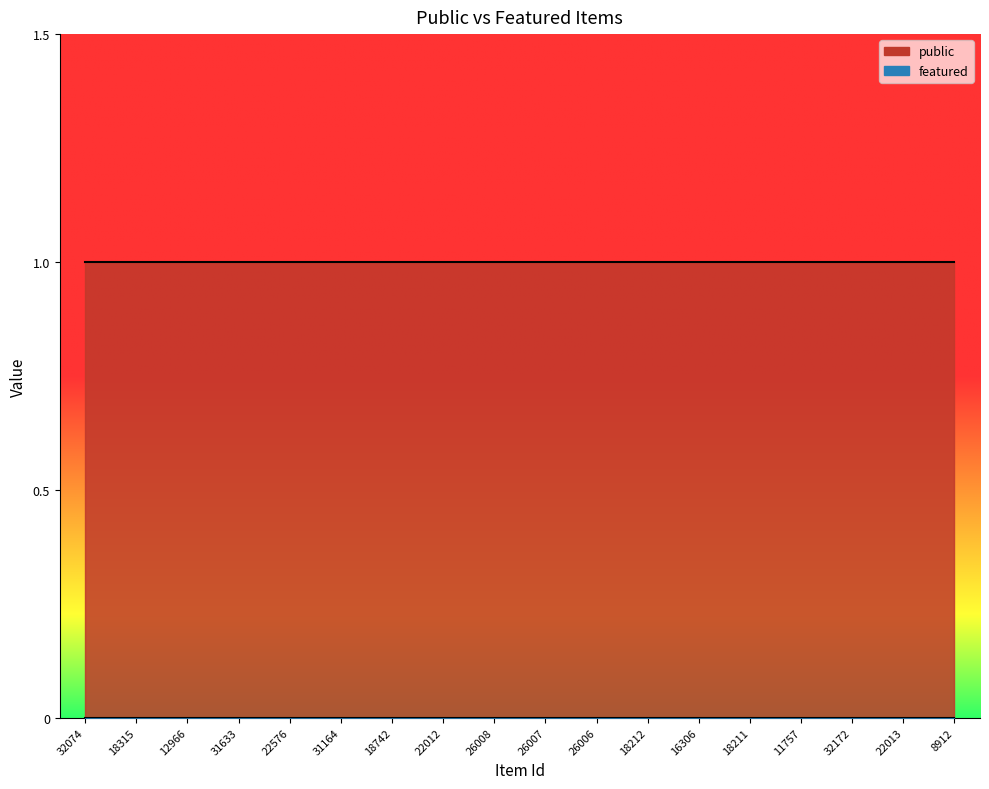

At which label is featured closest to 0?

32074